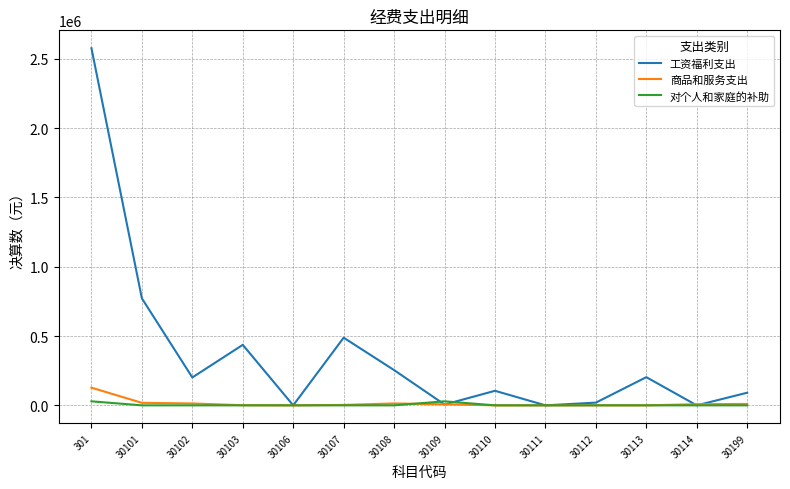

What is the greatest value displayed?

2576180.2